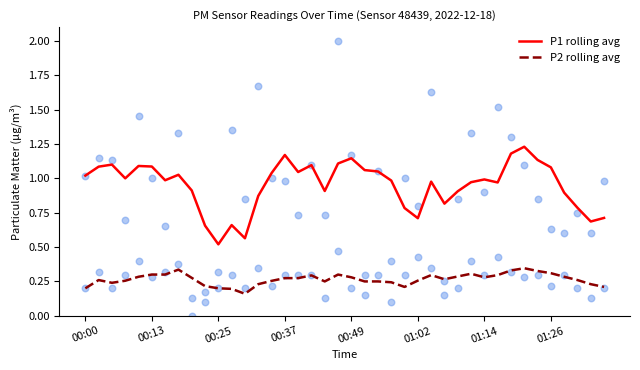

At how many categories does at least one series exceed 0?

40